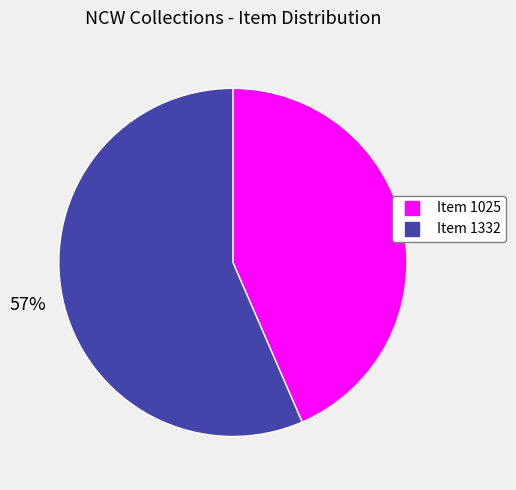

How many segments does this pie chart have?

2